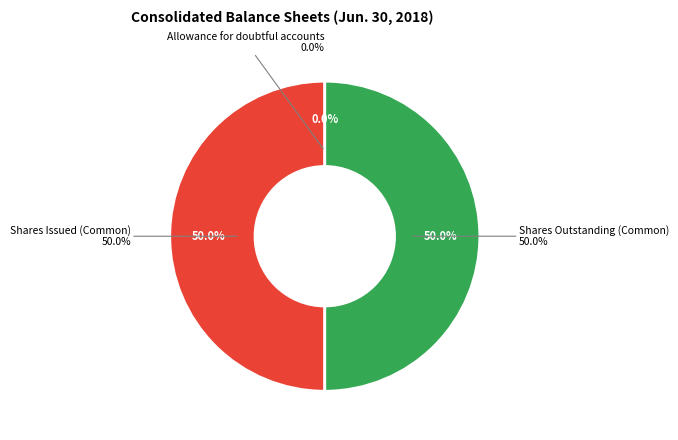

How many slices are in this pie chart?

3